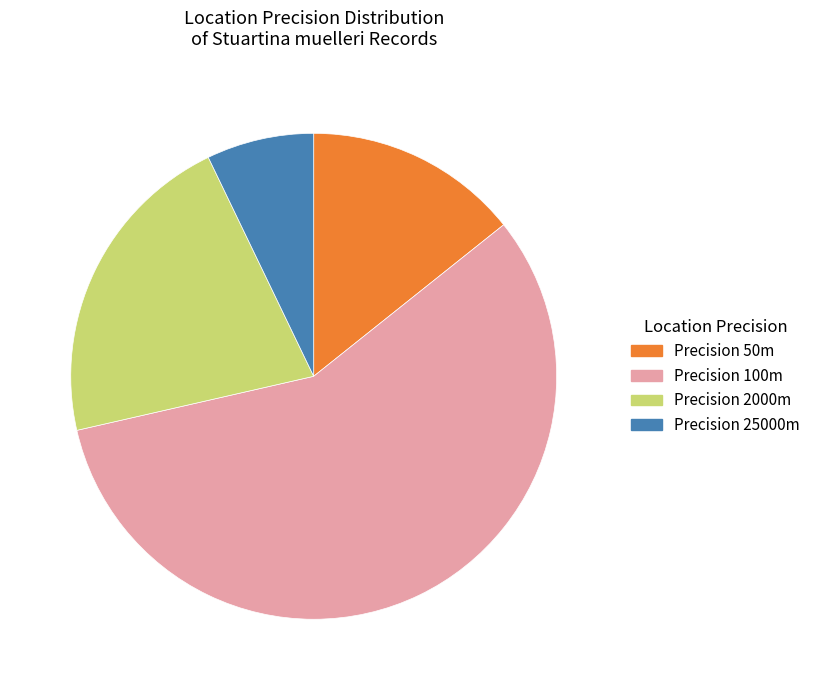

True or false: Precision 100m accounts for 57% of the total.

True